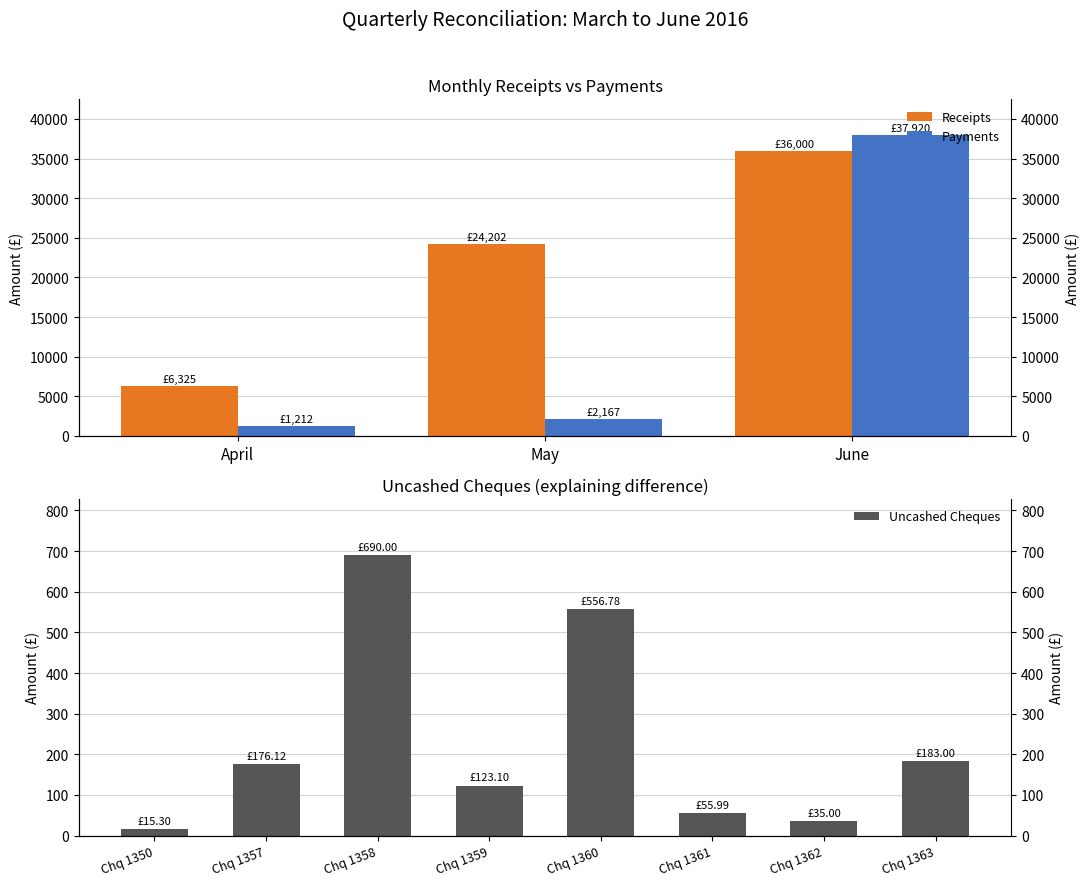

Rank the categories by Receipts value from highest to lowest.

June, May, April